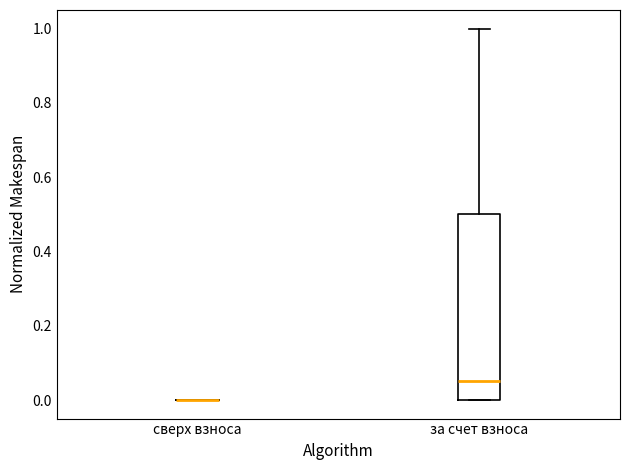

Reading left to right, transcribe this box plot: for each box, give where its median line is, the range the box spans, and where its two whiskers end, as read against the y-axis. The values are not printed on the chart, so give them approximately, as read against the axis.

сверх взноса: box collapsed to a line at 0.00, whiskers 0.00 to 0.00
за счет взноса: median 0.06, box 0.00 to 0.50, whiskers 0.00 to 1.00